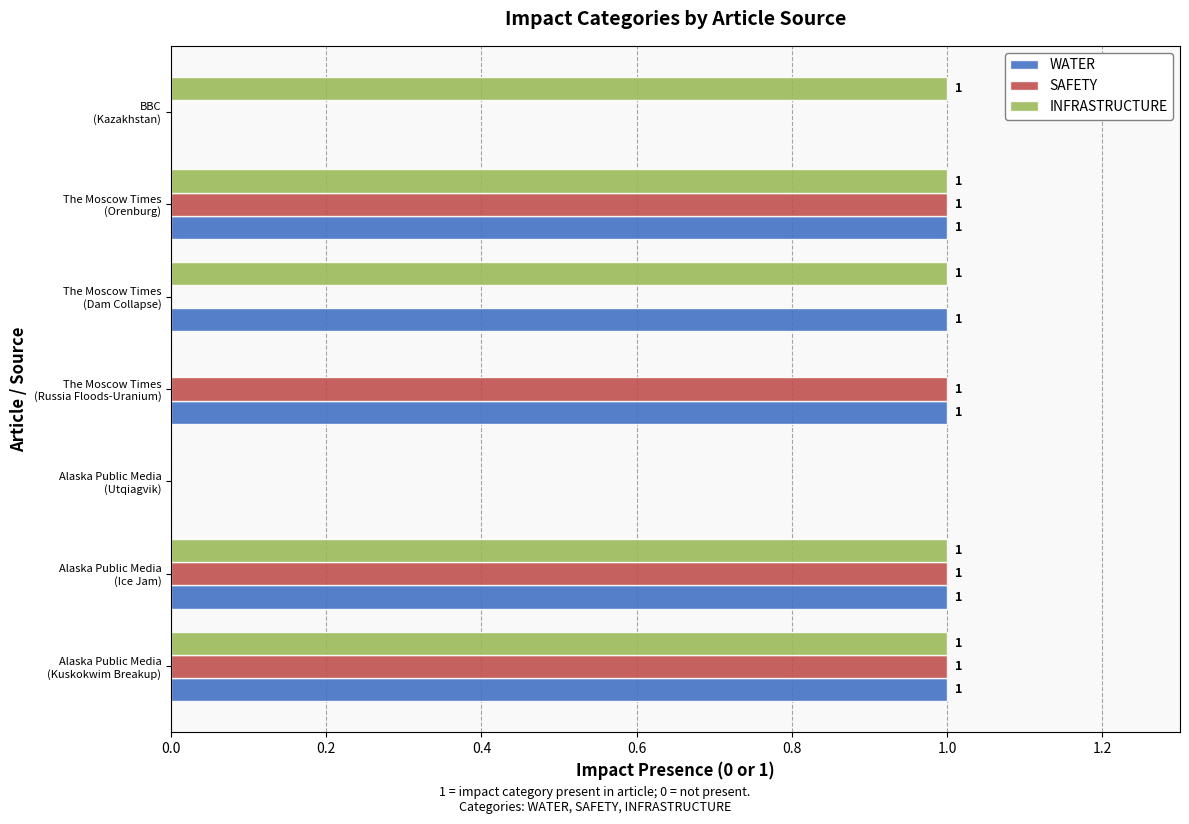

What is the average value of the INFRASTRUCTURE series?

1